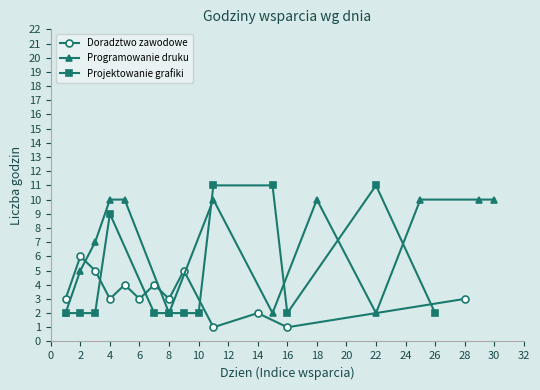

How many Programowanie druku values are between 2 and 10?

13